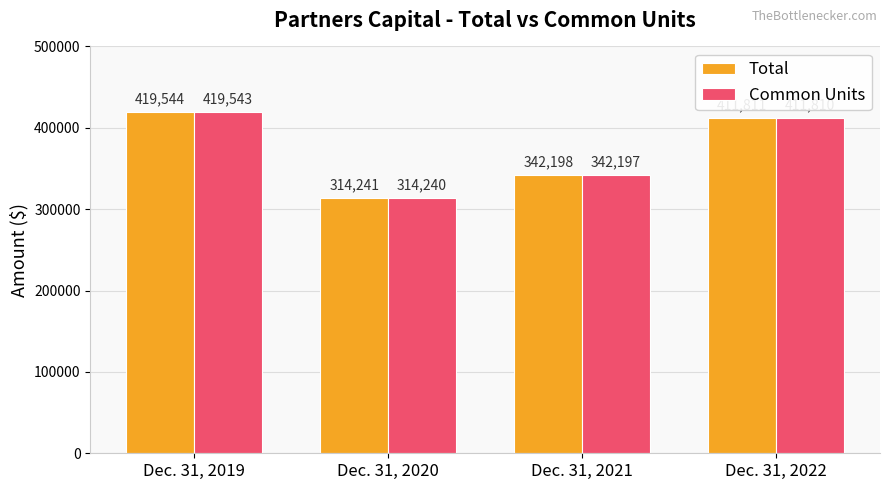

What is the value of the Common Units bar at the 3rd from the left?

342197